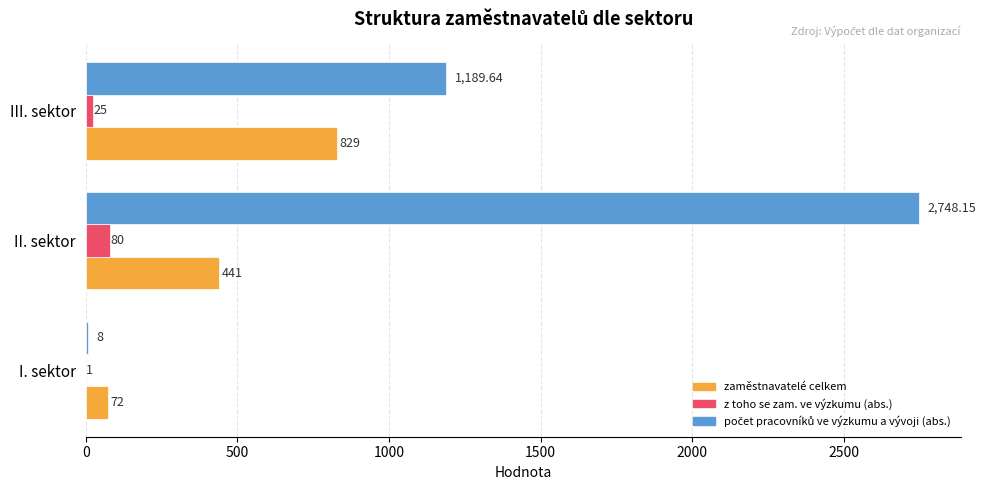

Which category has the highest value in the zaměstnavatelé celkem series?

III. sektor